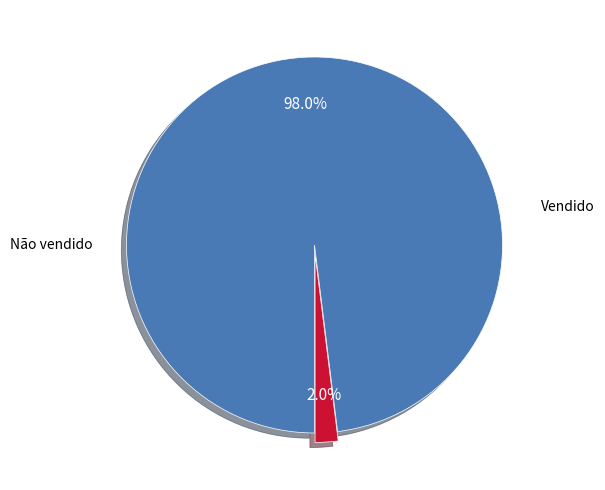

Does any single category account for the majority?

Yes